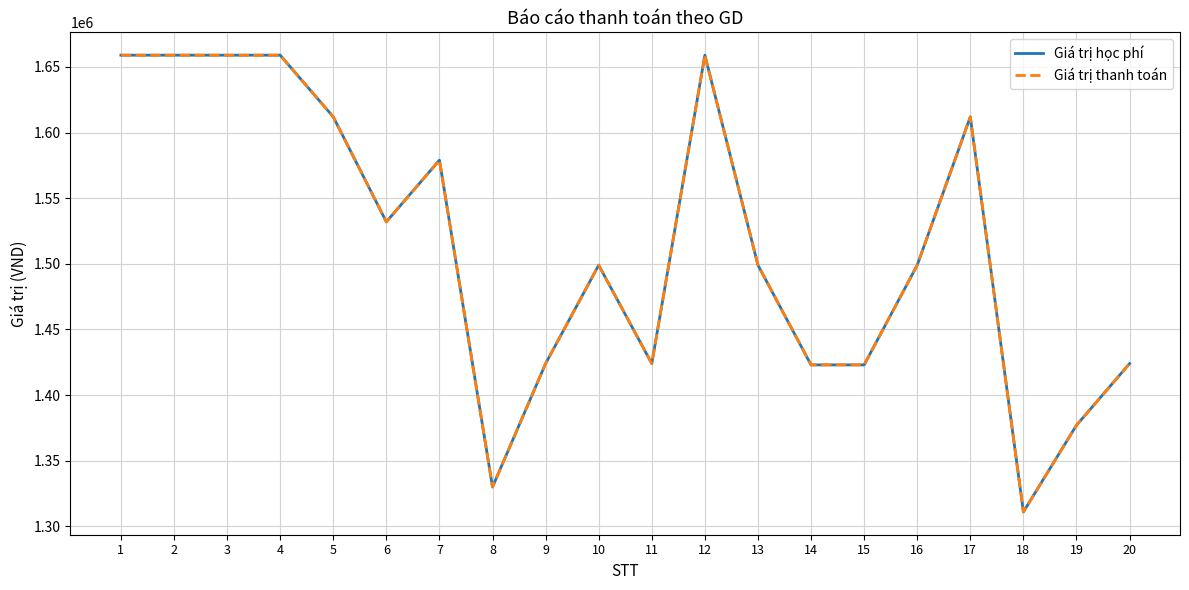

What is the value of the Giá trị học phí point at the 7th from the left?

1579000